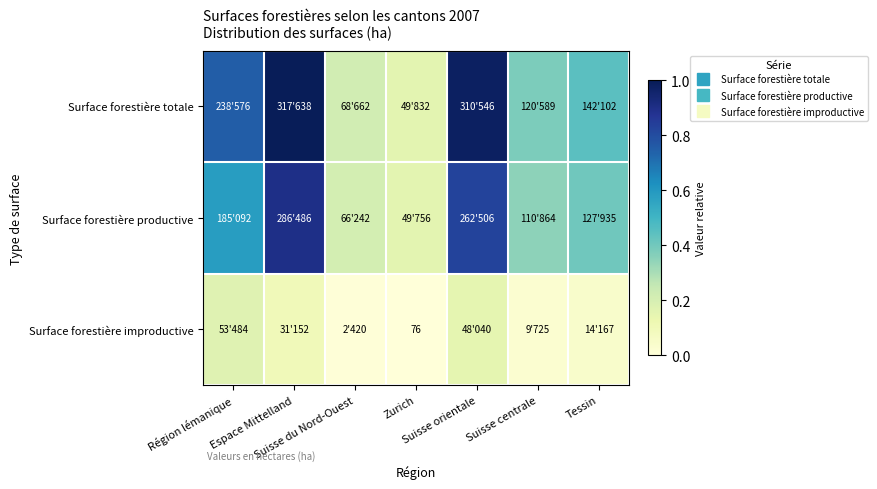

How many Surface forestière productive values are between 0 and 1?

7